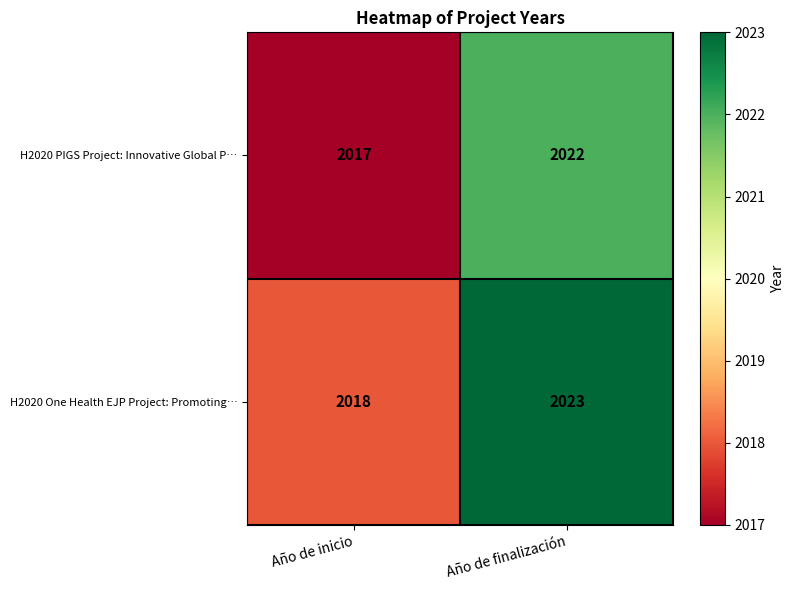

Which category has the highest value in the H2020 PIGS Project: Innovative Global P… series?

Año de finalización